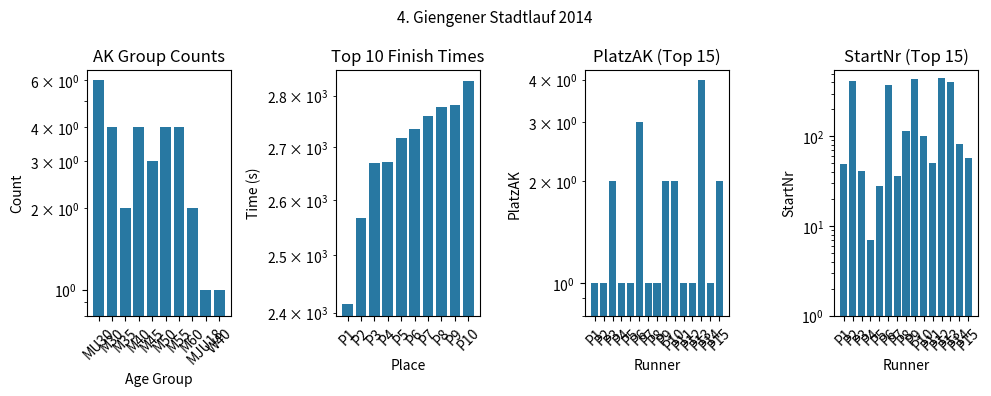

Rank the categories by StartNr value from highest to lowest.

P12, P9, P2, P13, P6, P8, P10, P14, P15, P11, P1, P3, P7, P5, P4